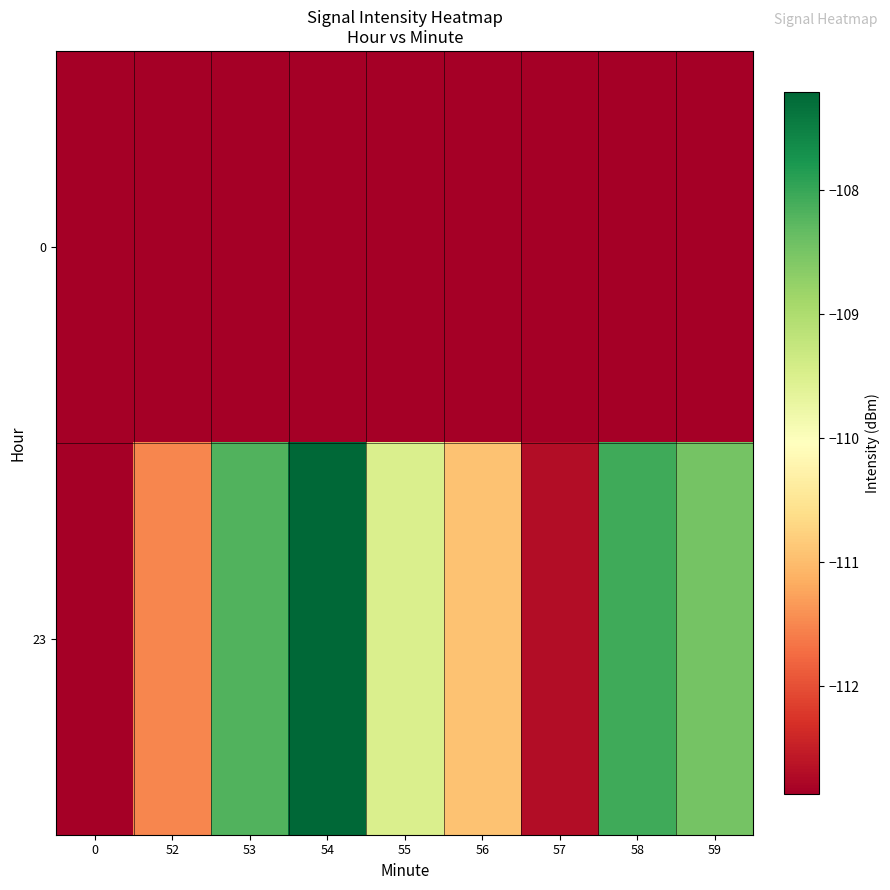

Reading left to right, what are all the values shown in this chart?

0: 0=-112.9	52=-112.9	53=-112.9	54=-112.9	55=-112.9	56=-112.9	57=-112.9	58=-112.9	59=-112.9
23: 0=-112.9	52=-111.5	53=-108.2	54=-107.2	55=-109.5	56=-110.9	57=-112.7	58=-108.1	59=-108.5